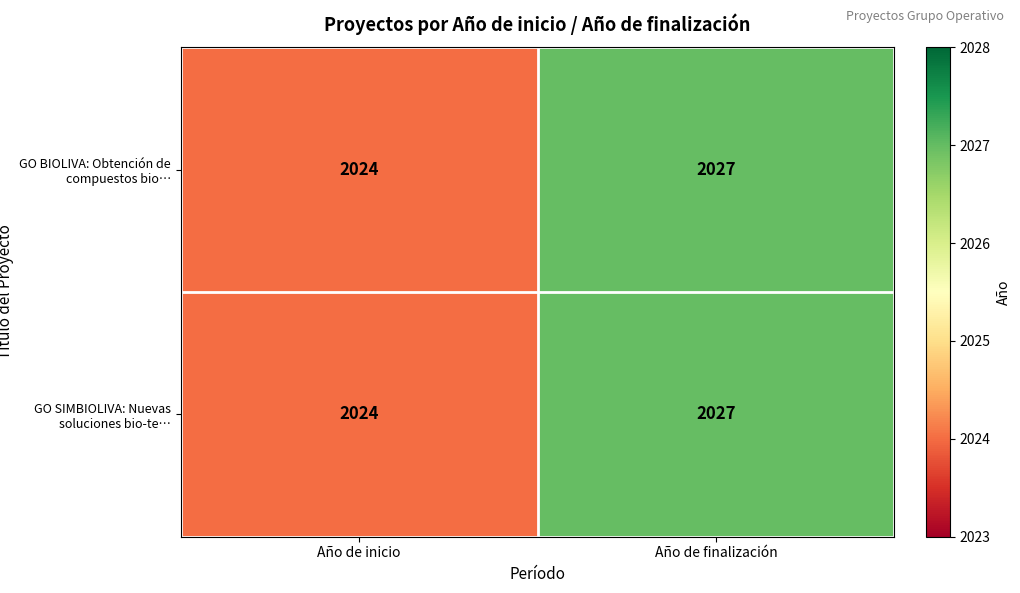

How many distinct data groups are displayed?

2